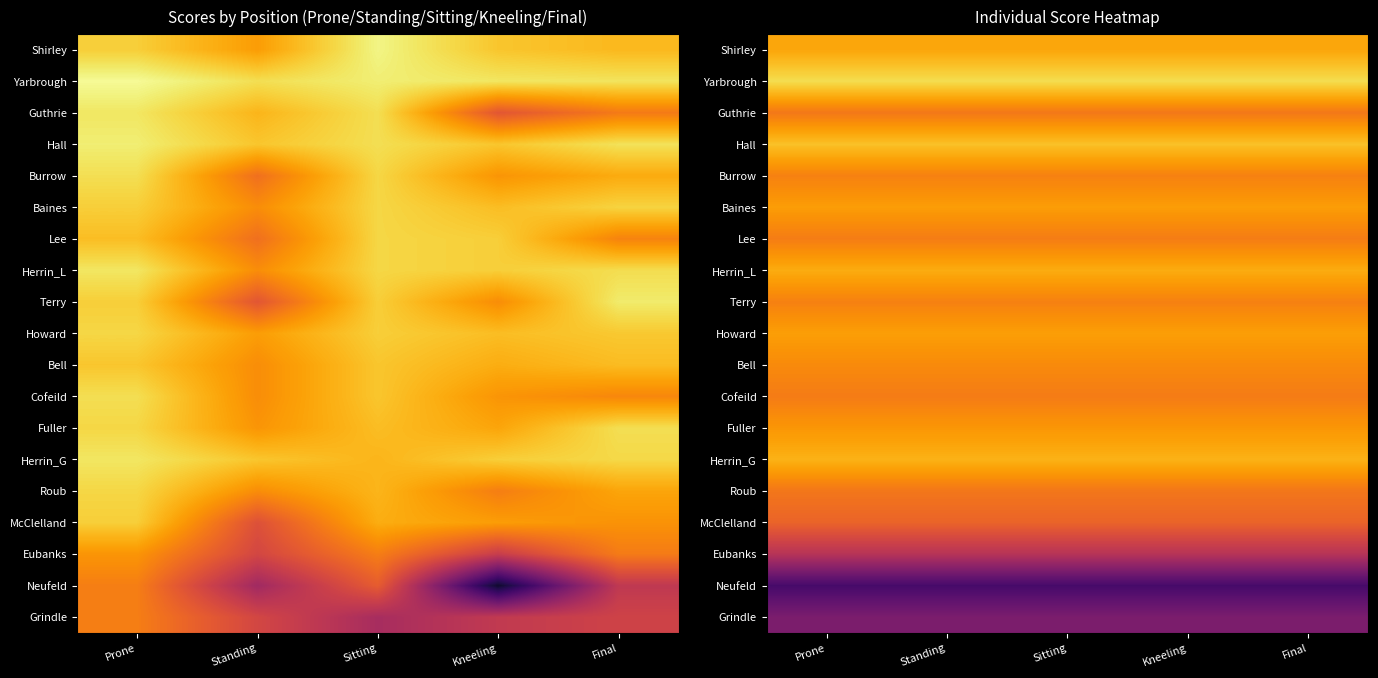

The Yarbrough series shows 147.5 at Prone. True or false?

False